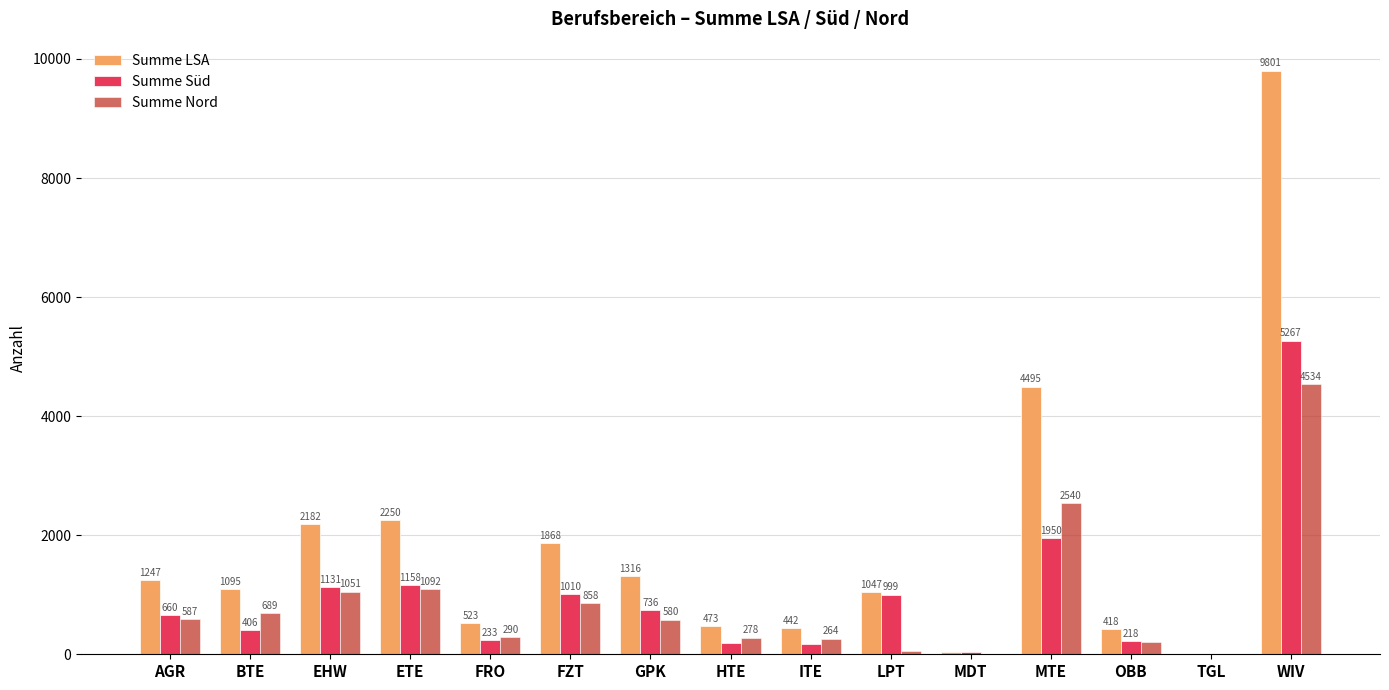

Between HTE and MDT, which series saw the biggest shift?

Summe LSA